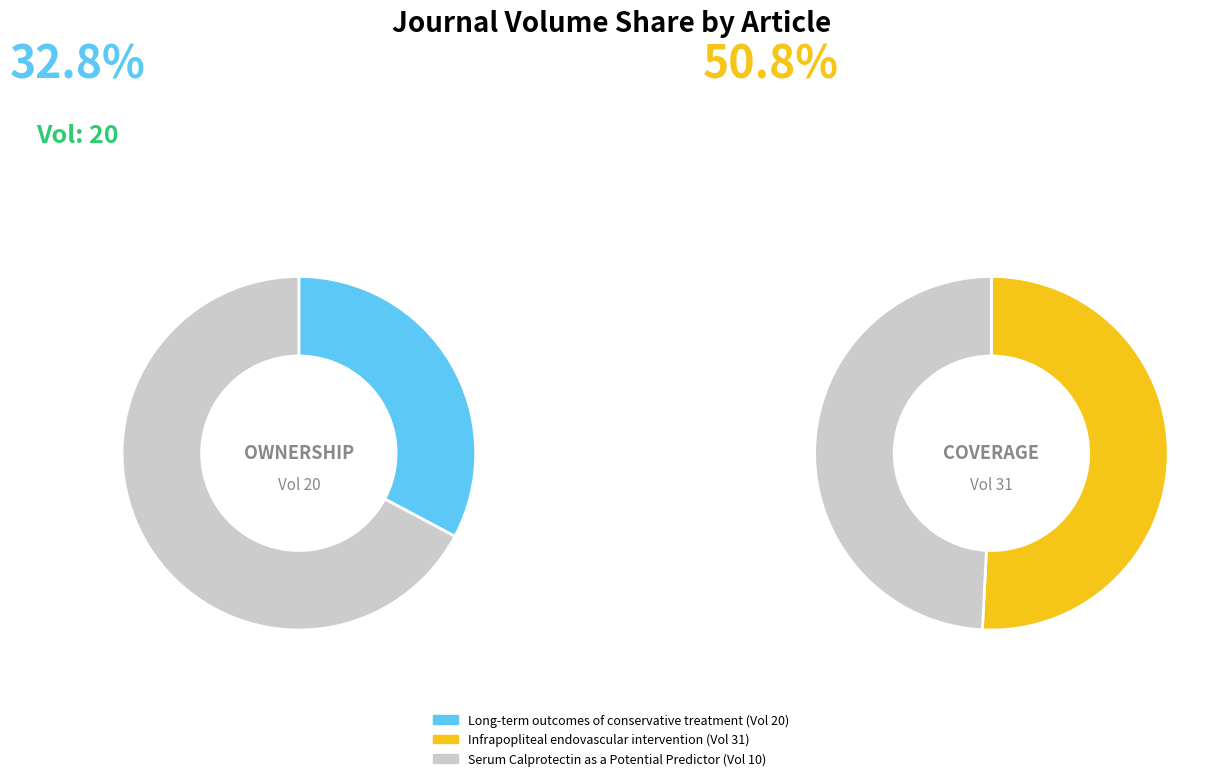

To the nearest percent, what is the difference between the Long-term outcomes of conservative treatment and Serum Calprotectin as a Potential Predictor slice percentages?

16%